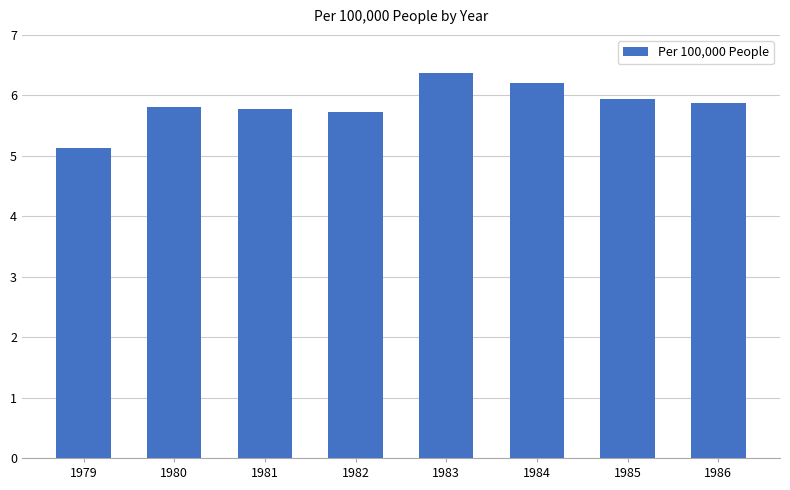

The value at 1984 is 6.2. True or false?

True